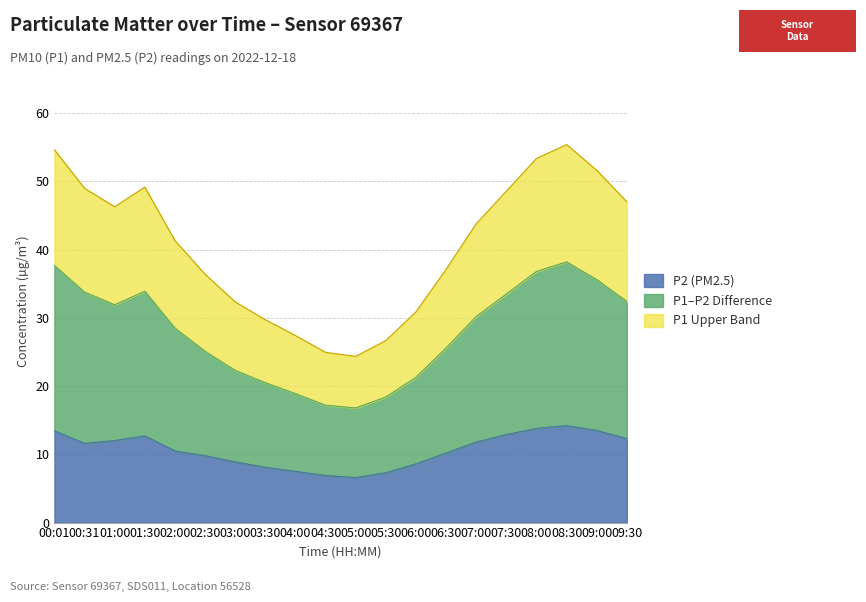

What is the difference between the maximum and minimum values in the P1 series?

21.4